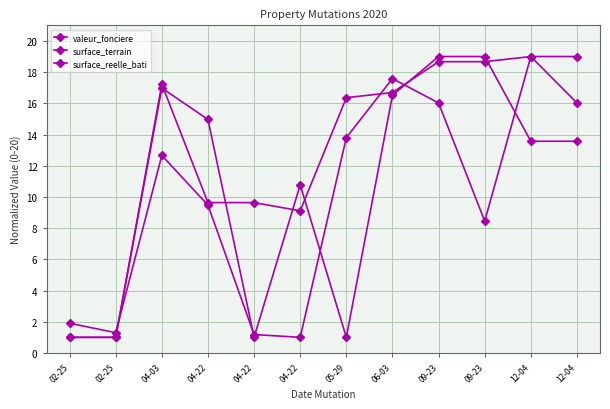

Does the chart have visible grid lines?

Yes